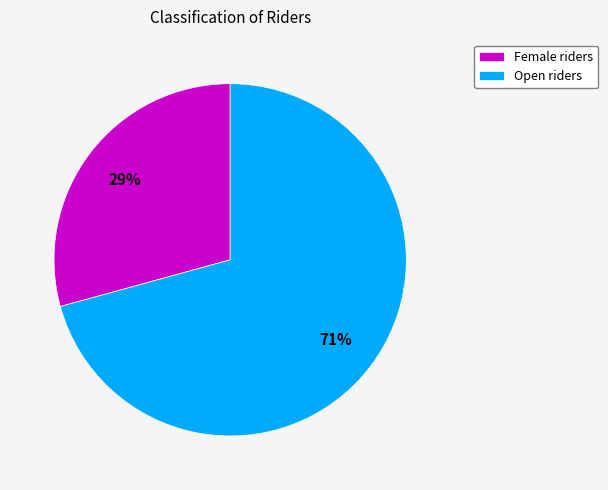

Between Female and Open, which is larger?

Open